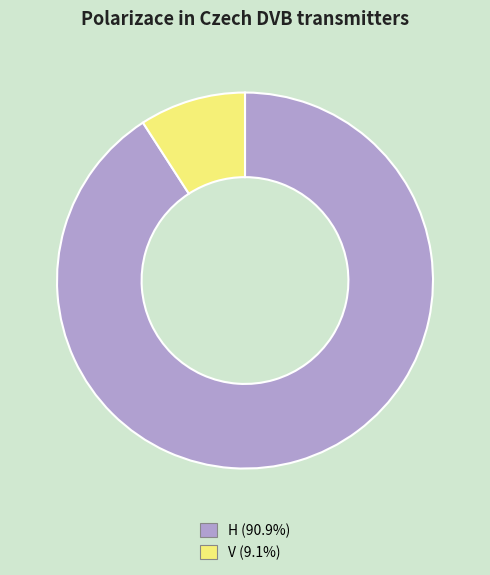

Which category accounts for the majority?

H